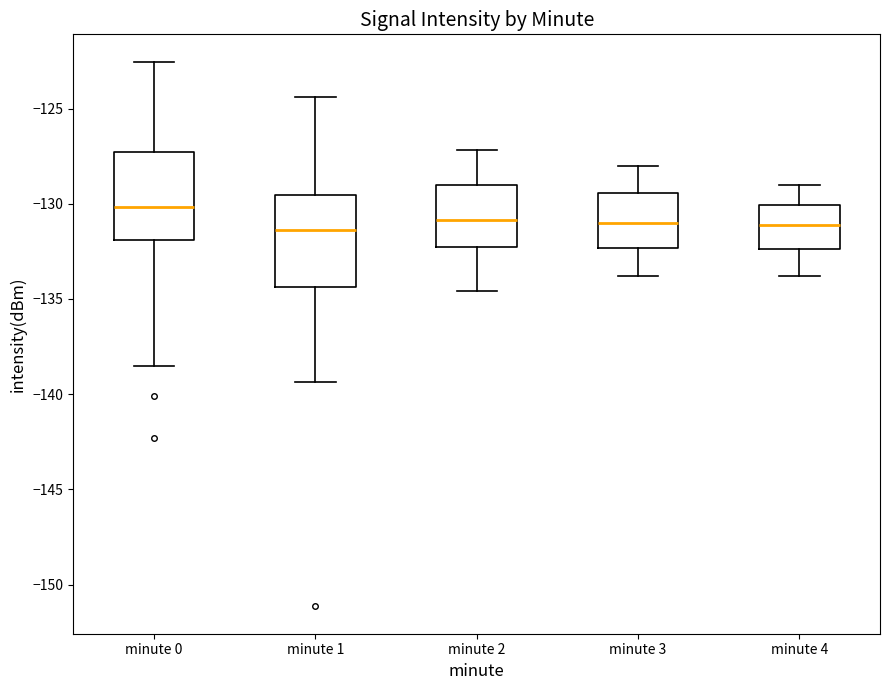

Which box has the highest median line?

minute 0